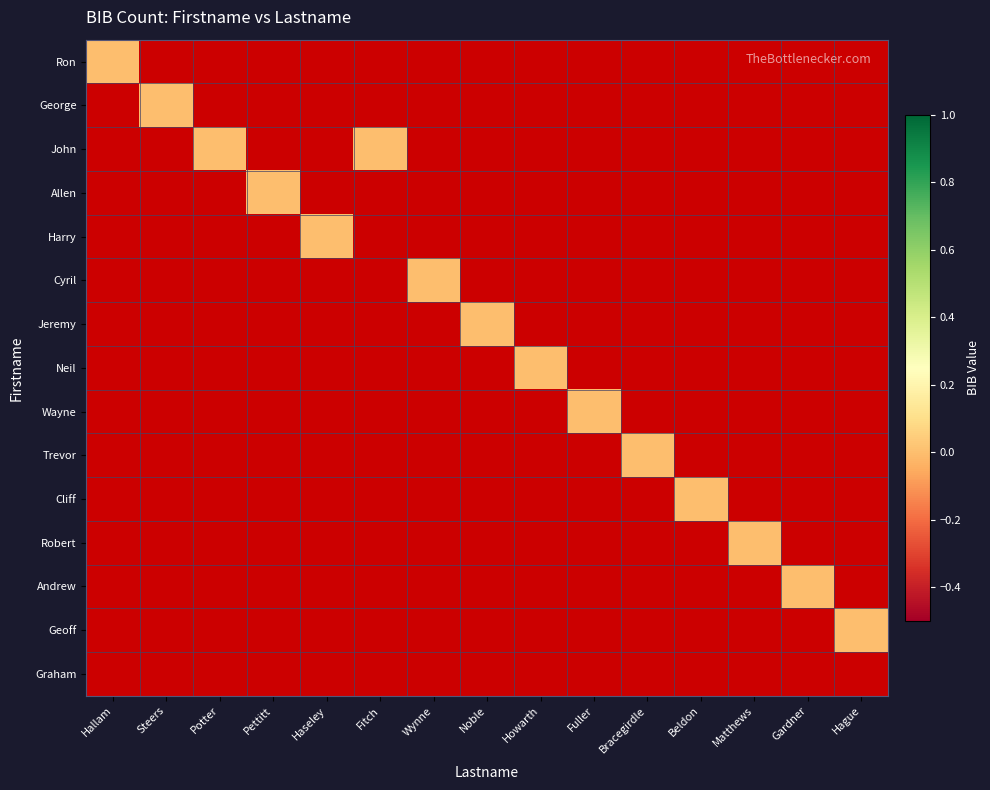

Reading left to right, extract all data points from this chart.

Ron: Hallam=0	Steers=-1	Potter=-1	Pettitt=-1	Haseley=-1	Fitch=-1	Wynne=-1	Noble=-1	Howarth=-1	Fuller=-1	Bracegirdle=-1	Beldon=-1	Matthews=-1	Gardner=-1	Hague=-1
George: Hallam=-1	Steers=0	Potter=-1	Pettitt=-1	Haseley=-1	Fitch=-1	Wynne=-1	Noble=-1	Howarth=-1	Fuller=-1	Bracegirdle=-1	Beldon=-1	Matthews=-1	Gardner=-1	Hague=-1
John: Hallam=-1	Steers=-1	Potter=0	Pettitt=-1	Haseley=-1	Fitch=0	Wynne=-1	Noble=-1	Howarth=-1	Fuller=-1	Bracegirdle=-1	Beldon=-1	Matthews=-1	Gardner=-1	Hague=-1
Allen: Hallam=-1	Steers=-1	Potter=-1	Pettitt=0	Haseley=-1	Fitch=-1	Wynne=-1	Noble=-1	Howarth=-1	Fuller=-1	Bracegirdle=-1	Beldon=-1	Matthews=-1	Gardner=-1	Hague=-1
Harry: Hallam=-1	Steers=-1	Potter=-1	Pettitt=-1	Haseley=0	Fitch=-1	Wynne=-1	Noble=-1	Howarth=-1	Fuller=-1	Bracegirdle=-1	Beldon=-1	Matthews=-1	Gardner=-1	Hague=-1
Cyril: Hallam=-1	Steers=-1	Potter=-1	Pettitt=-1	Haseley=-1	Fitch=-1	Wynne=0	Noble=-1	Howarth=-1	Fuller=-1	Bracegirdle=-1	Beldon=-1	Matthews=-1	Gardner=-1	Hague=-1
Jeremy: Hallam=-1	Steers=-1	Potter=-1	Pettitt=-1	Haseley=-1	Fitch=-1	Wynne=-1	Noble=0	Howarth=-1	Fuller=-1	Bracegirdle=-1	Beldon=-1	Matthews=-1	Gardner=-1	Hague=-1
Neil: Hallam=-1	Steers=-1	Potter=-1	Pettitt=-1	Haseley=-1	Fitch=-1	Wynne=-1	Noble=-1	Howarth=0	Fuller=-1	Bracegirdle=-1	Beldon=-1	Matthews=-1	Gardner=-1	Hague=-1
Wayne: Hallam=-1	Steers=-1	Potter=-1	Pettitt=-1	Haseley=-1	Fitch=-1	Wynne=-1	Noble=-1	Howarth=-1	Fuller=0	Bracegirdle=-1	Beldon=-1	Matthews=-1	Gardner=-1	Hague=-1
Trevor: Hallam=-1	Steers=-1	Potter=-1	Pettitt=-1	Haseley=-1	Fitch=-1	Wynne=-1	Noble=-1	Howarth=-1	Fuller=-1	Bracegirdle=0	Beldon=-1	Matthews=-1	Gardner=-1	Hague=-1
Cliff: Hallam=-1	Steers=-1	Potter=-1	Pettitt=-1	Haseley=-1	Fitch=-1	Wynne=-1	Noble=-1	Howarth=-1	Fuller=-1	Bracegirdle=-1	Beldon=0	Matthews=-1	Gardner=-1	Hague=-1
Robert: Hallam=-1	Steers=-1	Potter=-1	Pettitt=-1	Haseley=-1	Fitch=-1	Wynne=-1	Noble=-1	Howarth=-1	Fuller=-1	Bracegirdle=-1	Beldon=-1	Matthews=0	Gardner=-1	Hague=-1
Andrew: Hallam=-1	Steers=-1	Potter=-1	Pettitt=-1	Haseley=-1	Fitch=-1	Wynne=-1	Noble=-1	Howarth=-1	Fuller=-1	Bracegirdle=-1	Beldon=-1	Matthews=-1	Gardner=0	Hague=-1
Geoff: Hallam=-1	Steers=-1	Potter=-1	Pettitt=-1	Haseley=-1	Fitch=-1	Wynne=-1	Noble=-1	Howarth=-1	Fuller=-1	Bracegirdle=-1	Beldon=-1	Matthews=-1	Gardner=-1	Hague=0
Graham: Hallam=-1	Steers=-1	Potter=-1	Pettitt=-1	Haseley=-1	Fitch=-1	Wynne=-1	Noble=-1	Howarth=-1	Fuller=-1	Bracegirdle=-1	Beldon=-1	Matthews=-1	Gardner=-1	Hague=-1